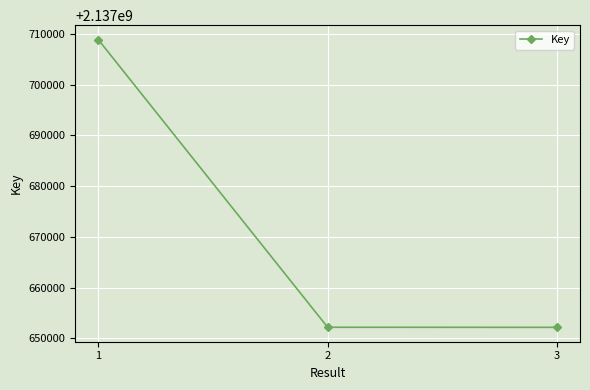

Does the chart display data point markers on the line(s)?

Yes